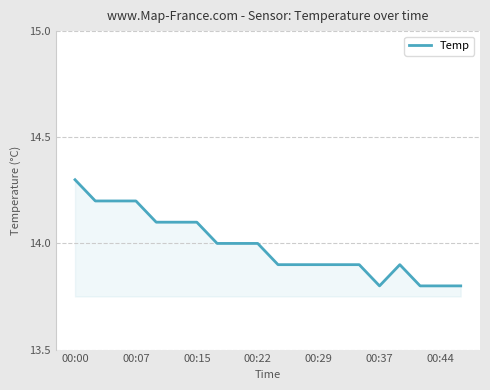

What is the difference between the maximum and minimum values?

0.5